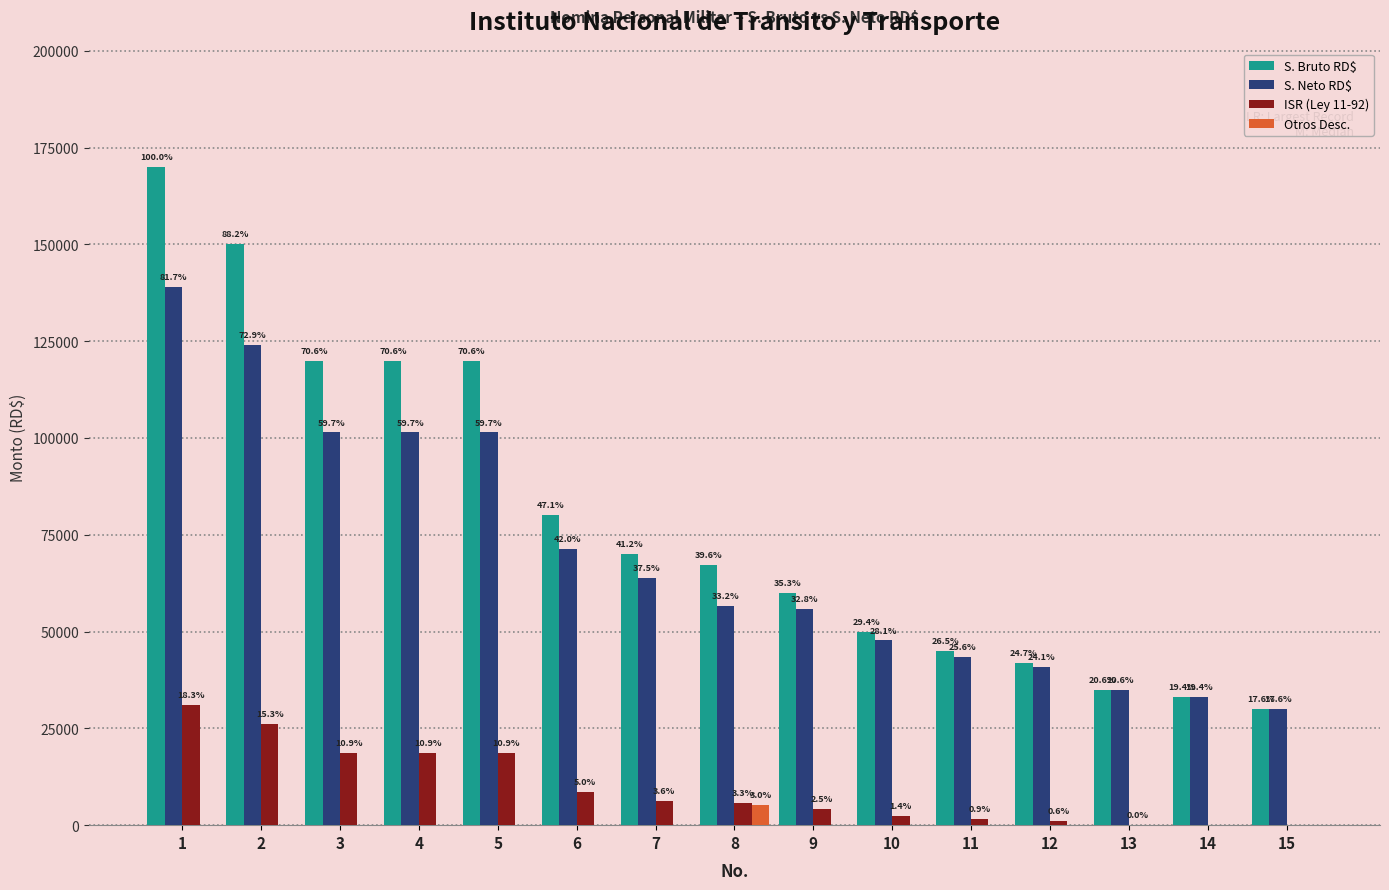

Does the chart contain stacked bars?

No